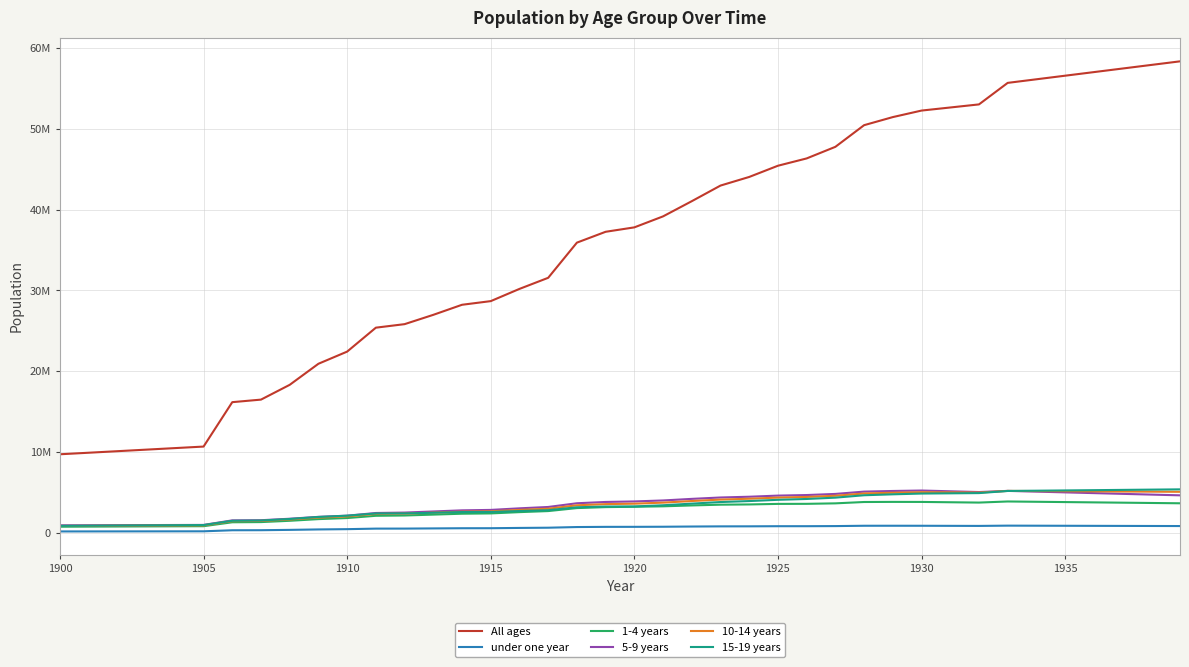

What is the smallest value displayed?

212913